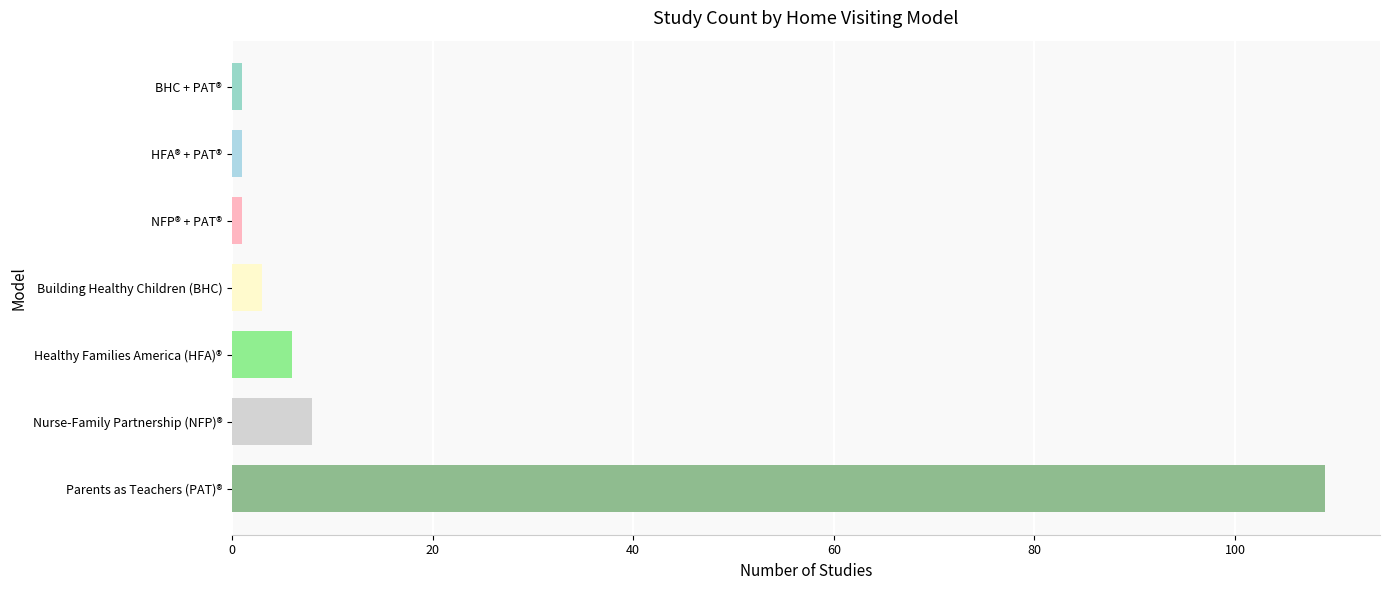

How many series are shown in this chart?

1